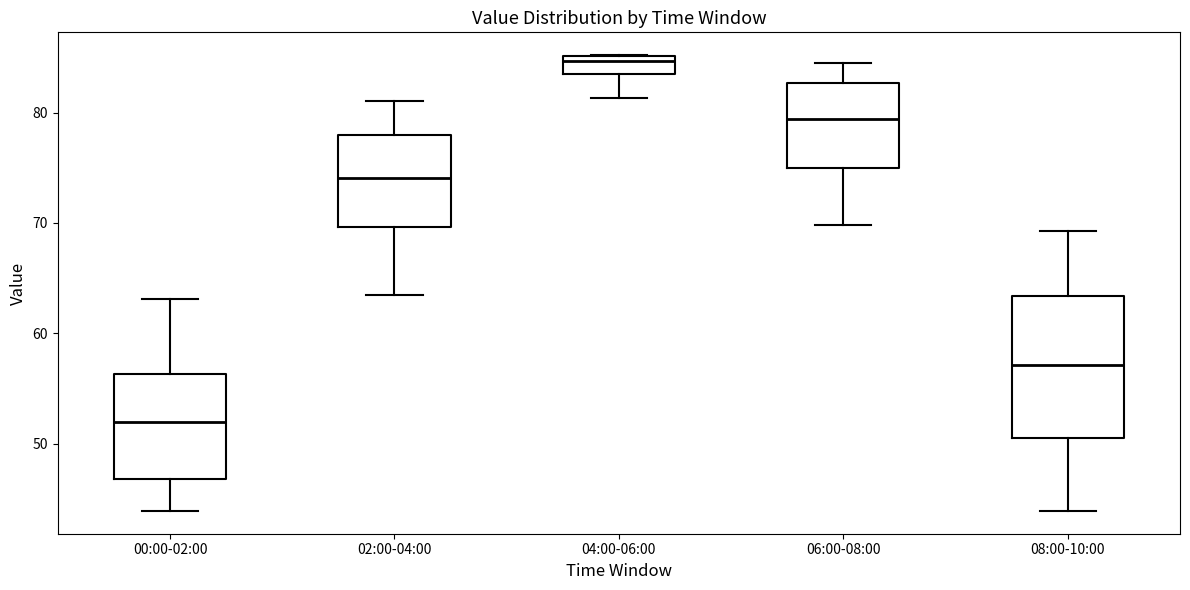

Reading left to right, transcribe this box plot: for each box, give where its median line is, the range the box spans, and where its two whiskers end, as read against the y-axis. The values are not printed on the chart, so give them approximately, as read against the axis.

00:00-02:00: median 52, box 47 to 56, whiskers 44 to 63
02:00-04:00: median 74, box 70 to 78, whiskers 64 to 81
04:00-06:00: median 85 (just below the box's upper edge), box 83 to 85, whiskers 81 to 85
06:00-08:00: median 79, box 75 to 83, whiskers 70 to 85
08:00-10:00: median 57, box 51 to 63, whiskers 44 to 69